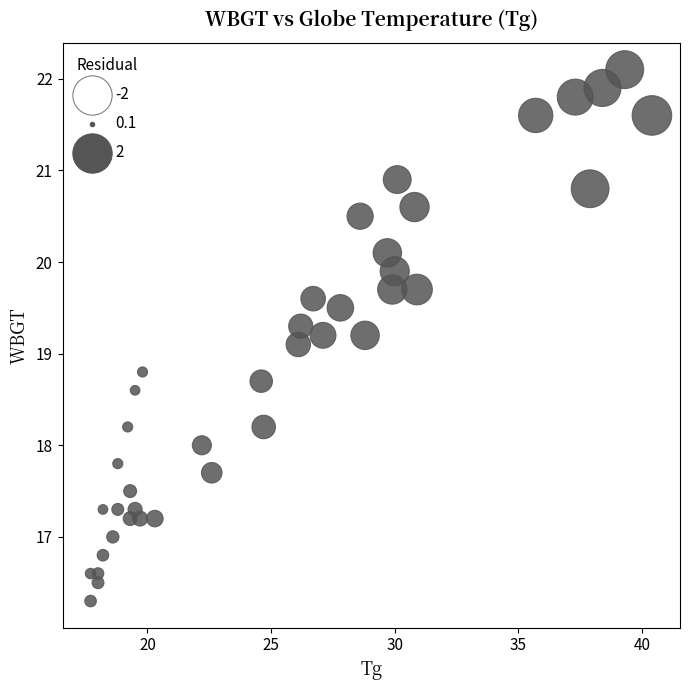

What is the range of Y values (max minus min)?

5.8